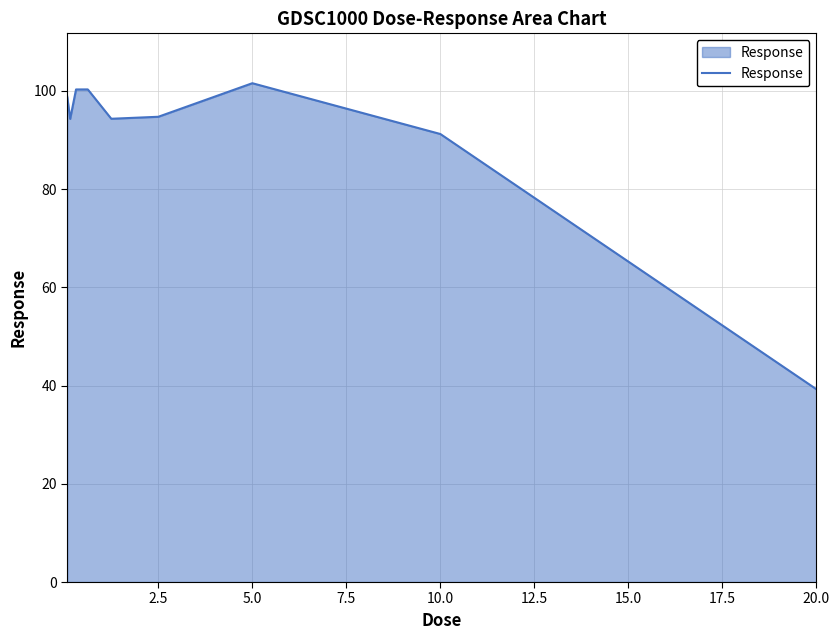

True or false: the data has more than 0 interior local peaks.

True